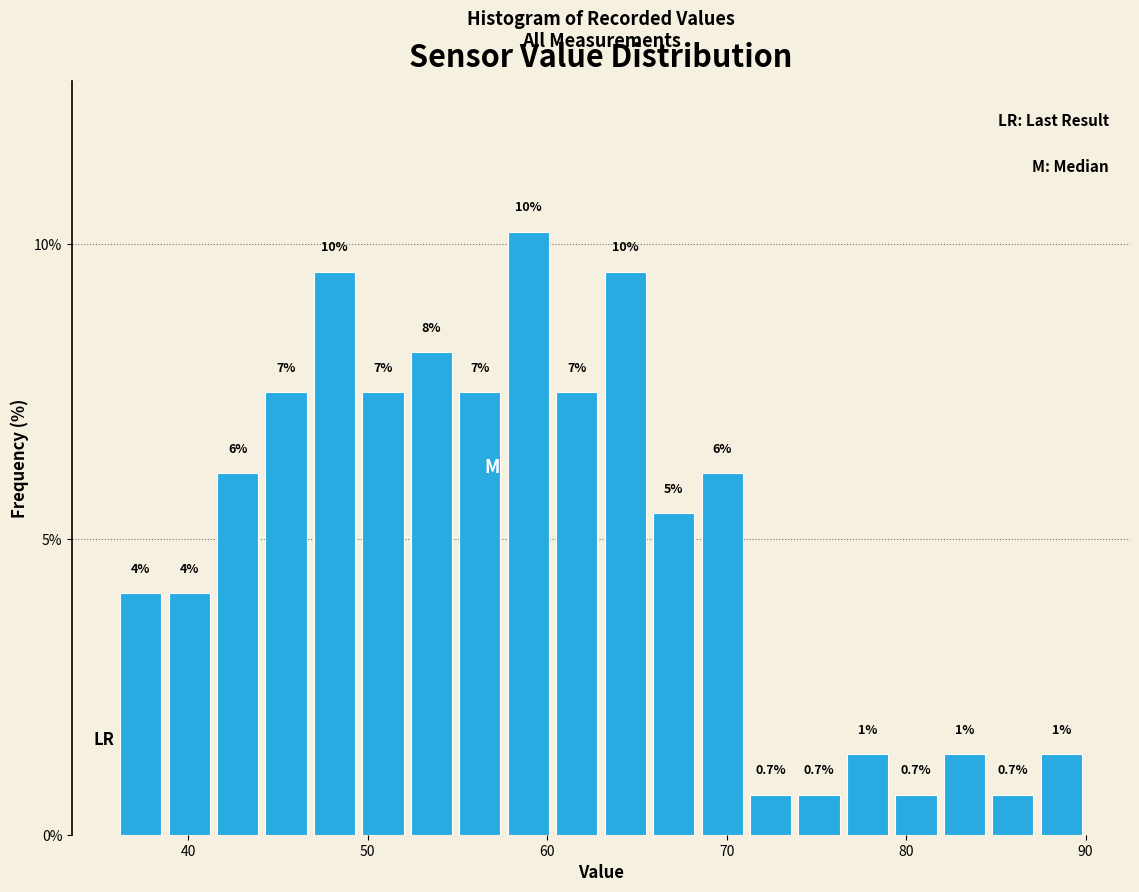

Read against the x-axis, roughly where is the centre of the tallest bar?

59